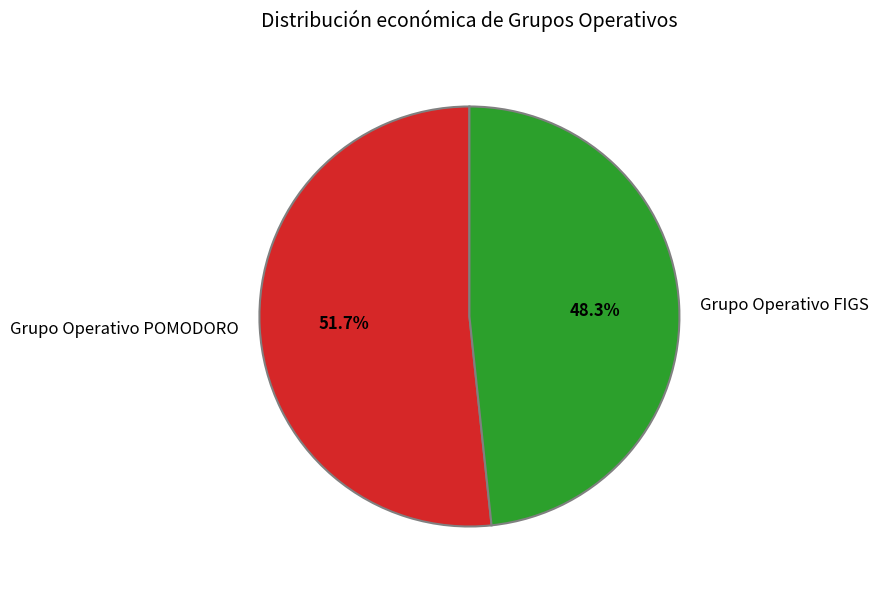

Which slice is the largest?

Grupo Operativo POMODORO